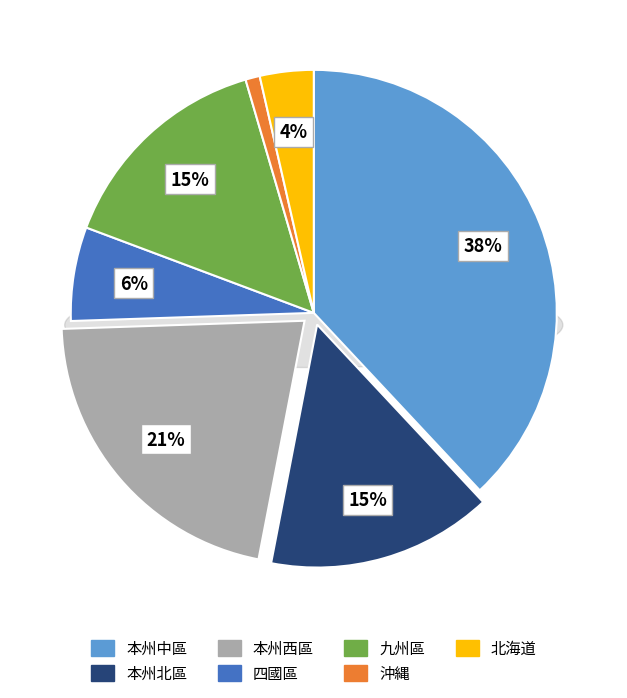

Which slice is the smallest?

沖縄